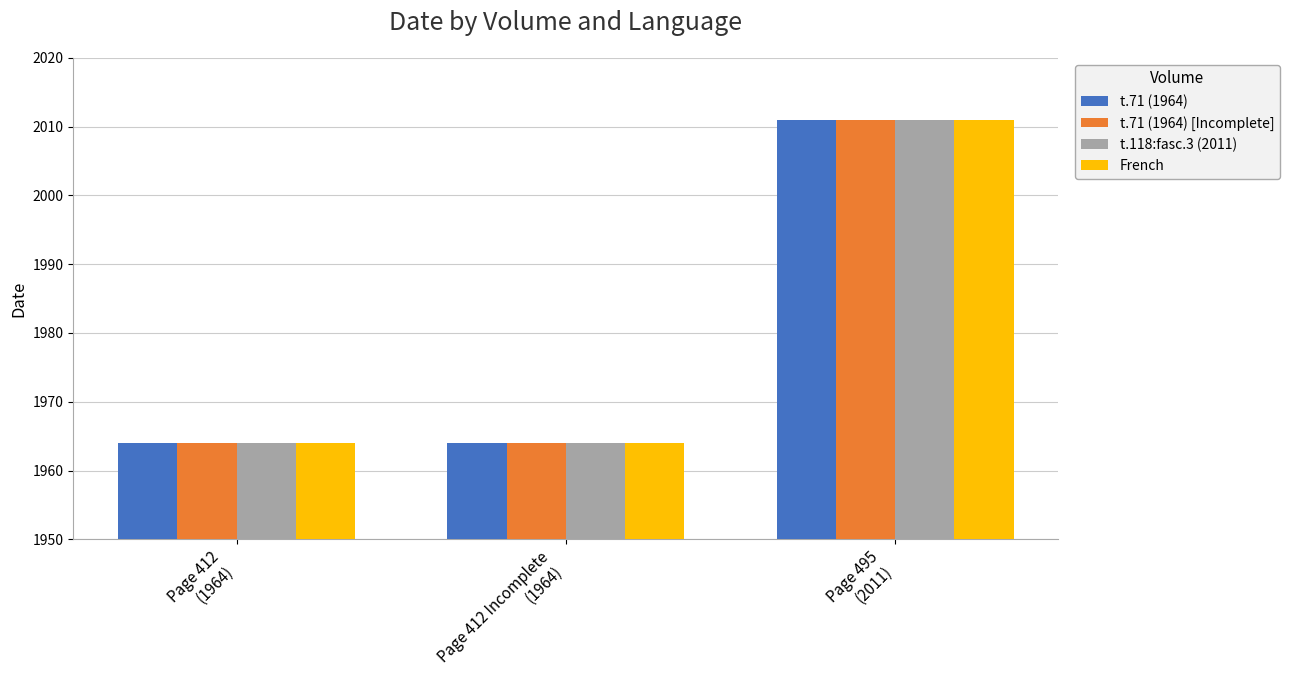

The French series shows 1964 at Page 412
(1964). True or false?

True